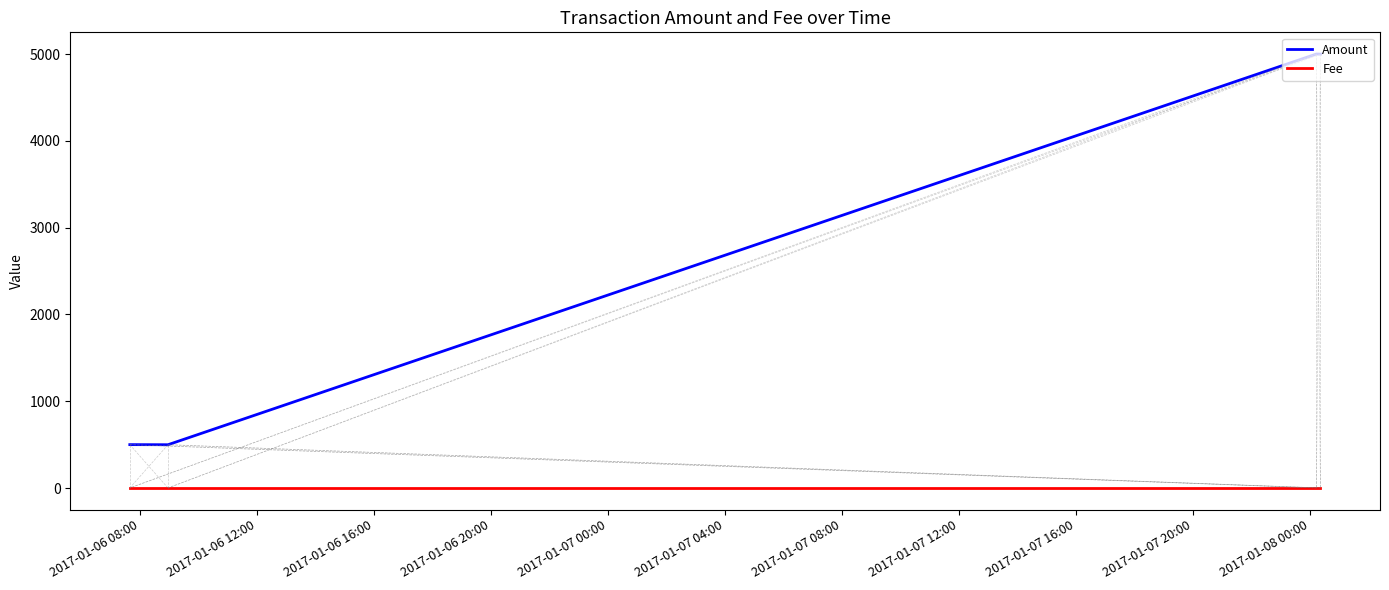

True or false: Amount and Fee intersect in this chart.

False